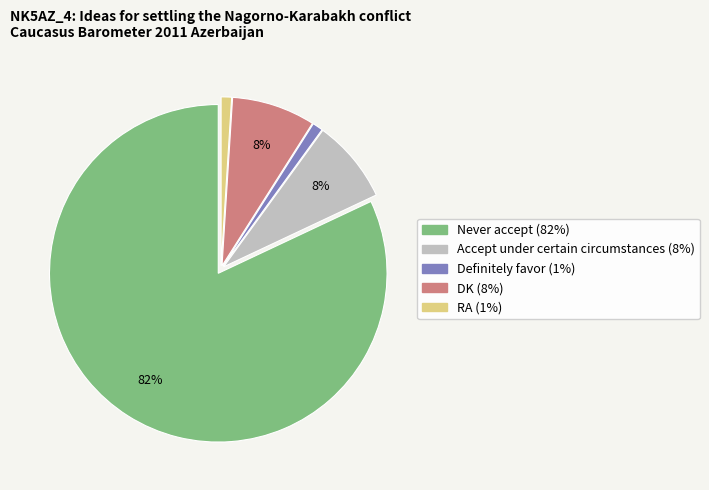

To the nearest percent, what percentage of the pie is Definitely favor?

1%